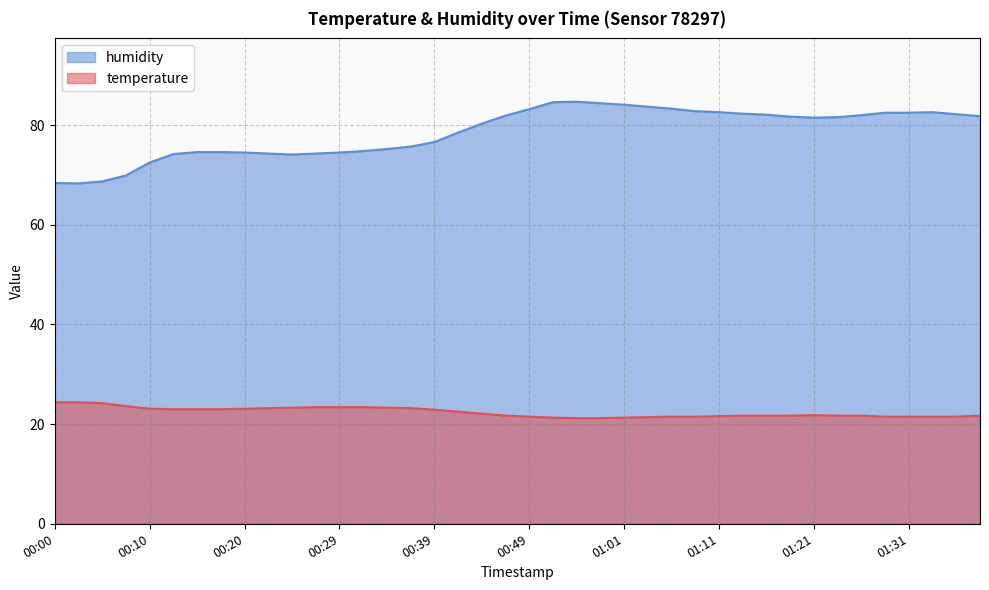

At which category is the sum across all series the highest?

00:56